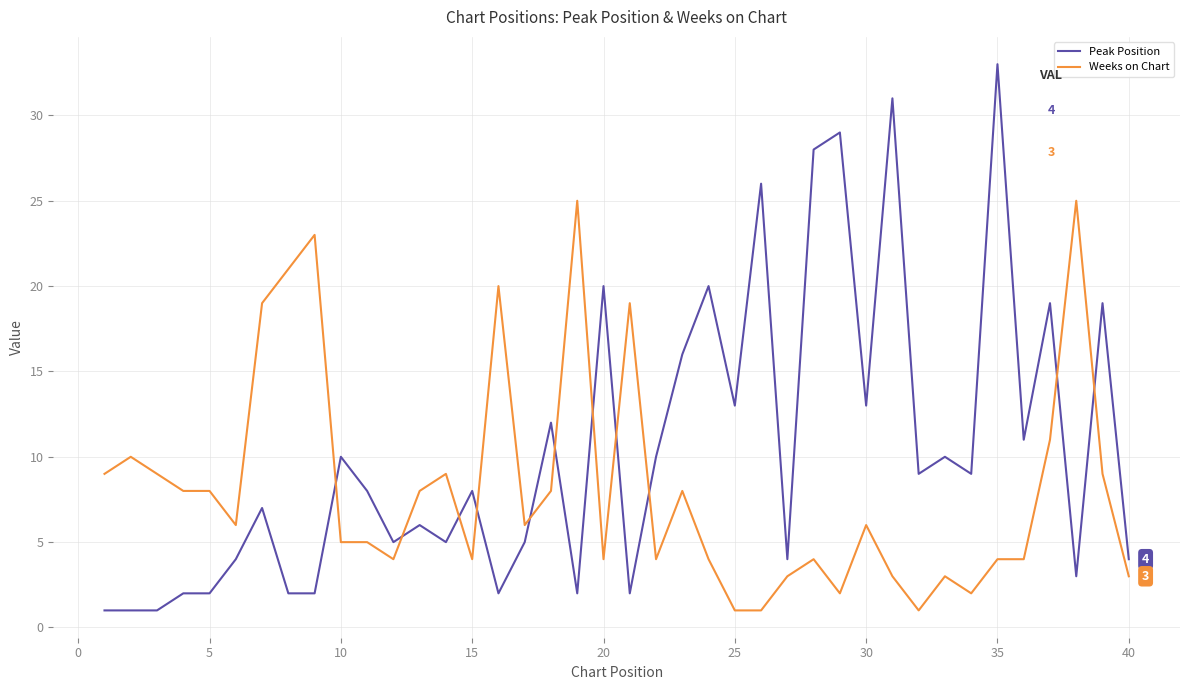

How many intersections are there between Peak Position and Weeks on Chart?

11